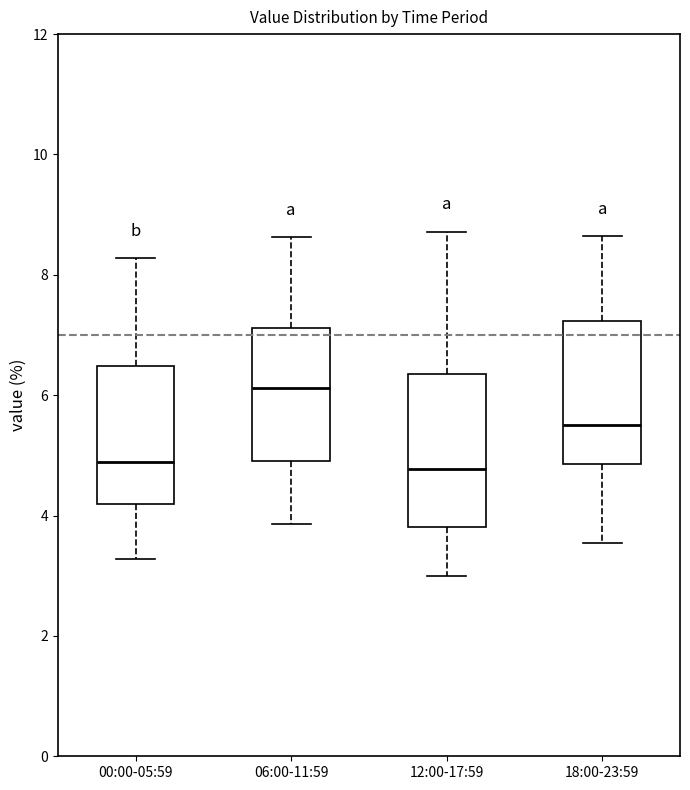

Reading left to right, transcribe this box plot: for each box, give where its median line is, the range the box spans, and where its two whiskers end, as read against the y-axis. The values are not printed on the chart, so give them approximately, as read against the axis.

00:00-05:59: median 4.8, box 4.2 to 6.4, whiskers 3.2 to 8.2
06:00-11:59: median 6.2, box 5.0 to 7.2, whiskers 3.8 to 8.6
12:00-17:59: median 4.8, box 3.8 to 6.4, whiskers 3.0 to 8.8
18:00-23:59: median 5.6, box 4.8 to 7.2, whiskers 3.6 to 8.6